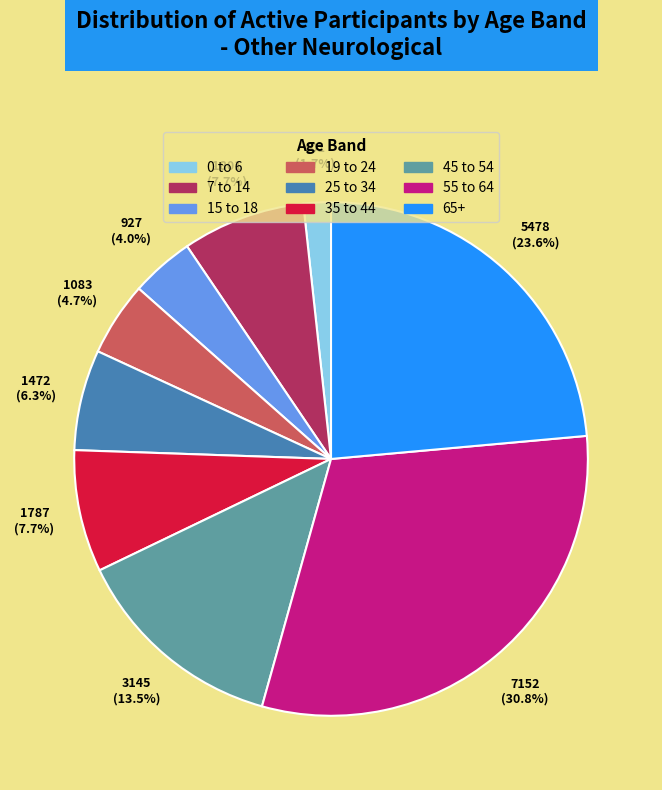

What percentage is the 25 to 34 slice, to the nearest percent?

6%